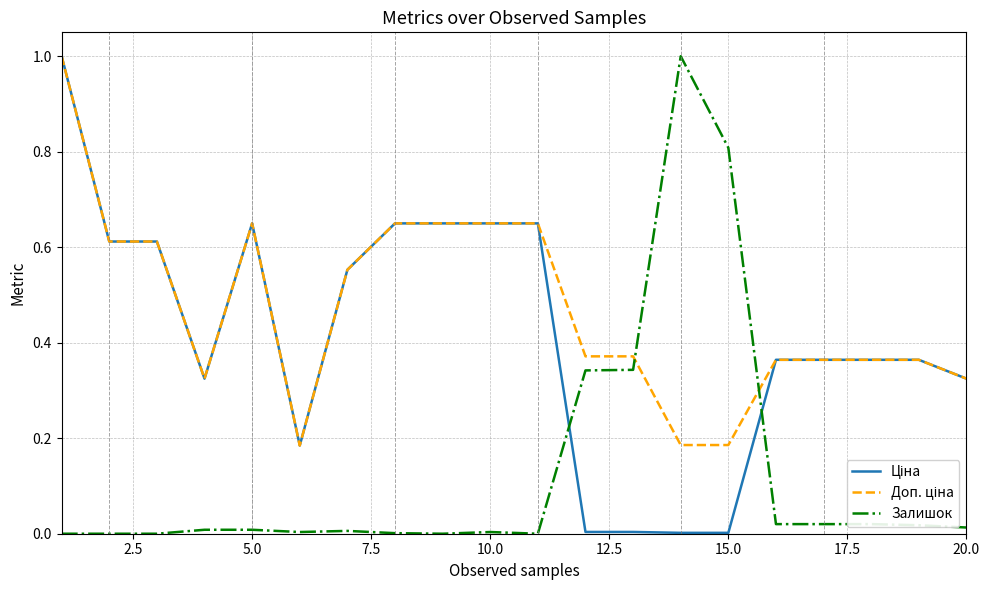

What is the maximum value shown in the chart?

1.0